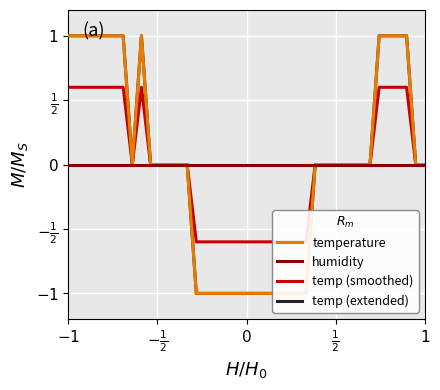

At which category is the sum across all series the highest?

$-1$